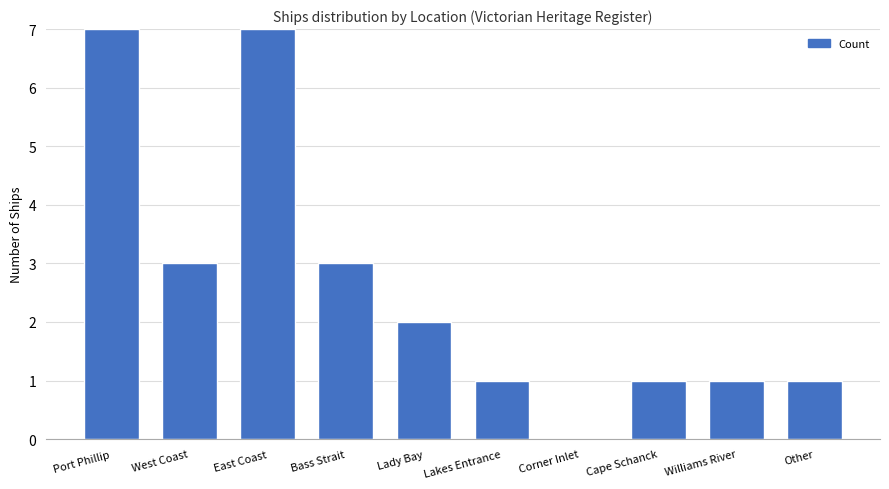

Reading left to right, what are all the values shown in this chart?

Port Phillip=7	West Coast=3	East Coast=7	Bass Strait=3	Lady Bay=2	Lakes Entrance=1	Corner Inlet=0	Cape Schanck=1	Williams River=1	Other=1